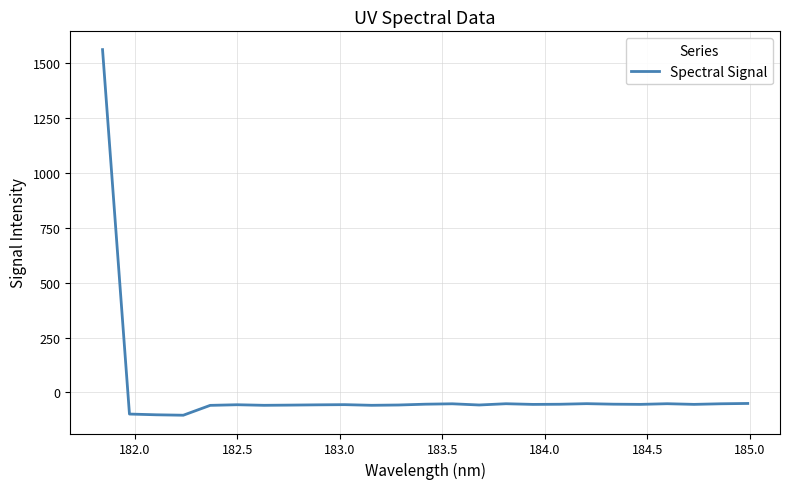

What is the minimum value shown in the chart?

-104.3